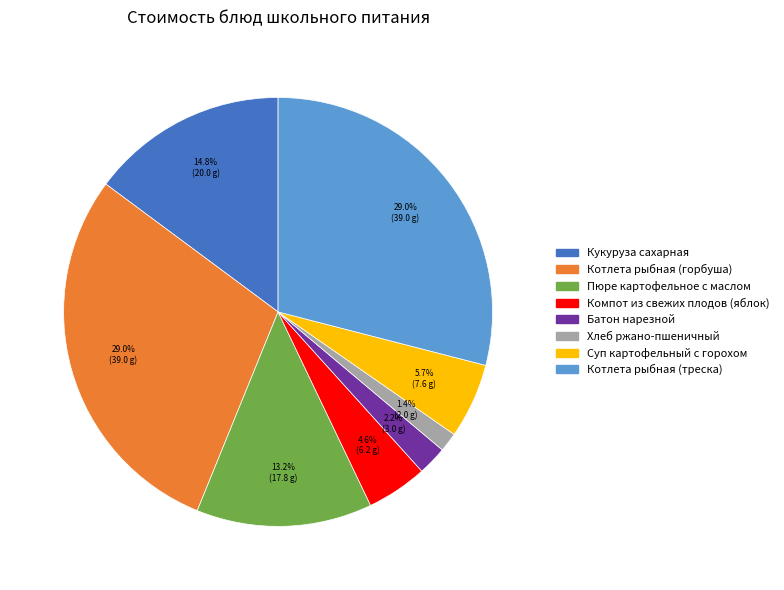

To the nearest percent, what is the average slice percentage?

12%